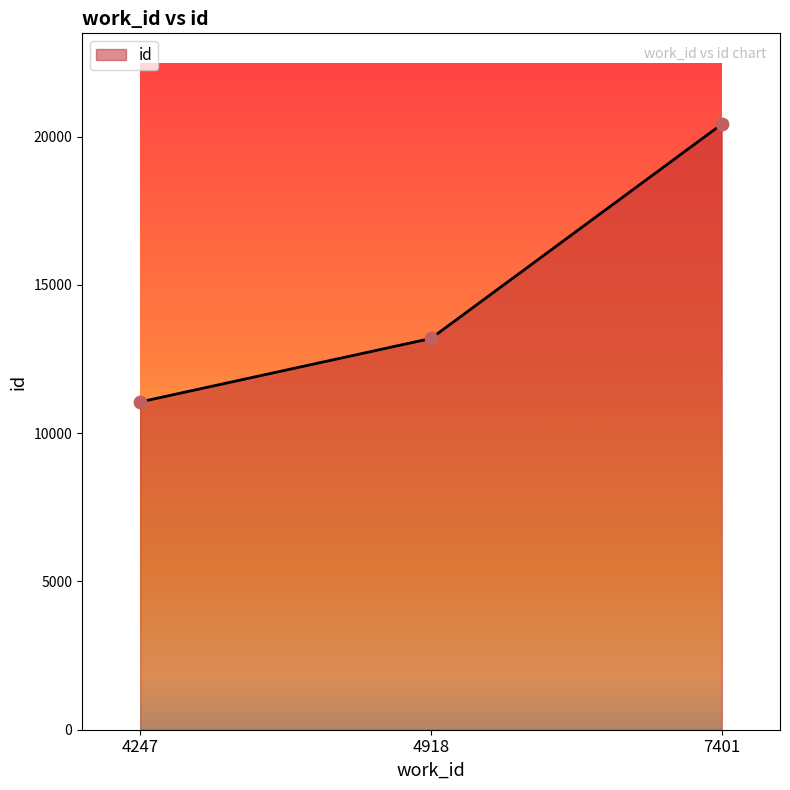

Which has a higher value, 4918 or 7401?

7401